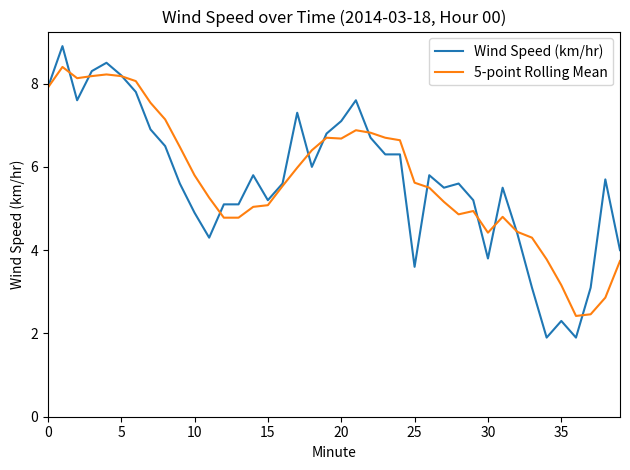

Which series has the widest spread of values?

Wind Speed (km/hr)